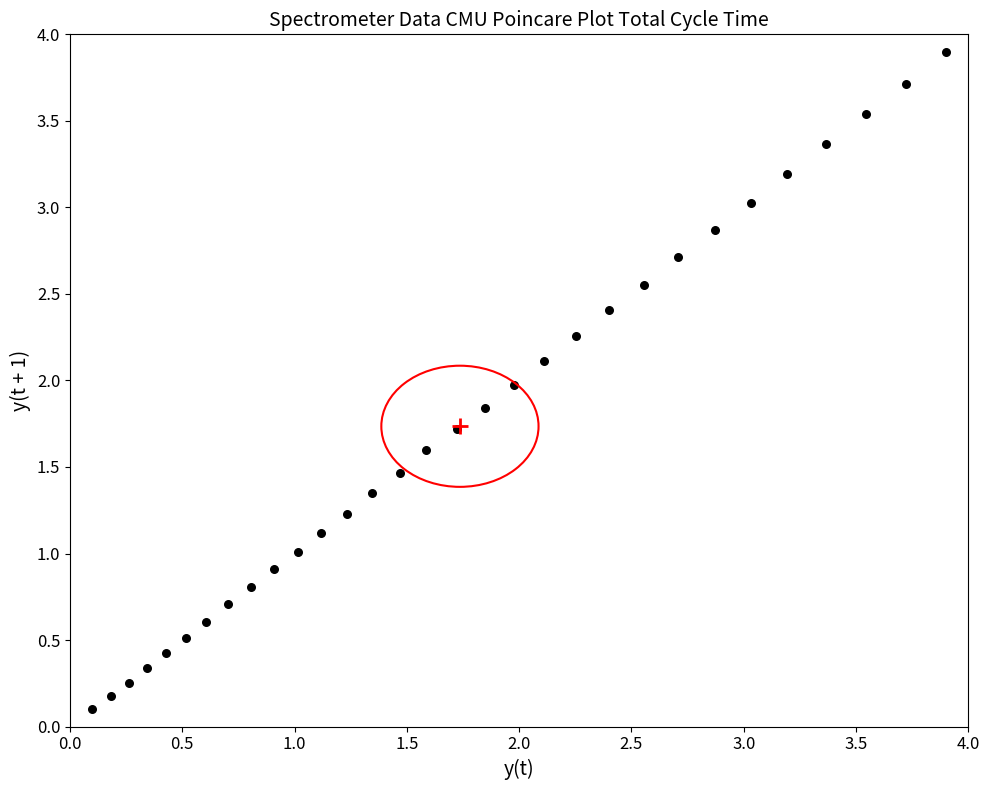

What is the range of Y values (max minus min)?

3.8